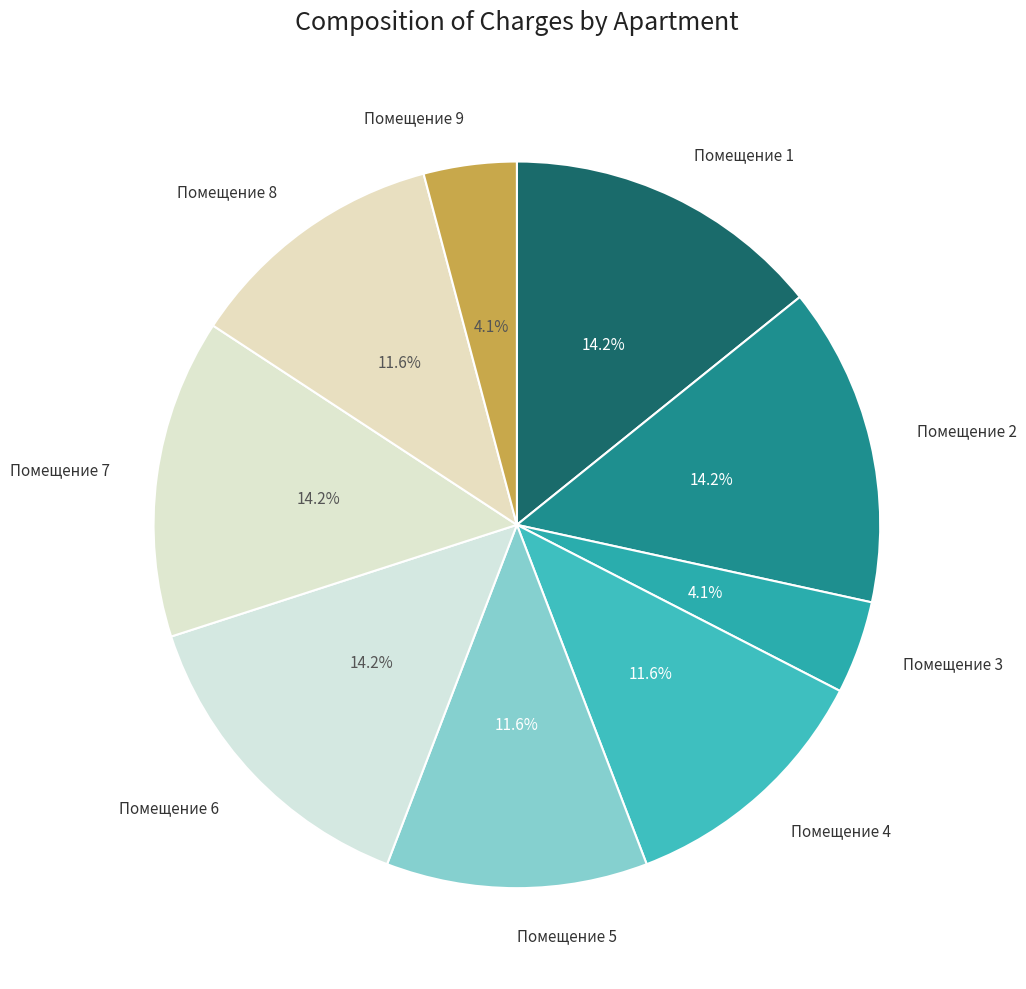

Rank the categories by value from highest to lowest.

1, 2, 6, 7, 4, 5, 8, 3, 9